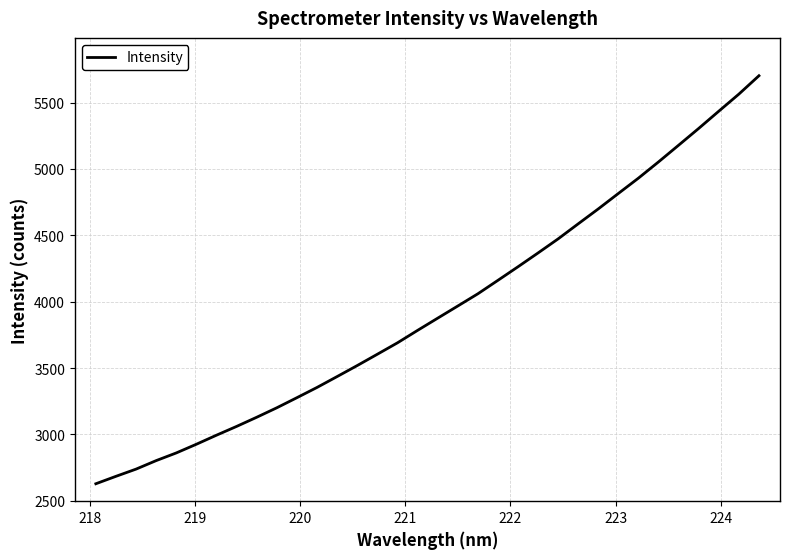

What is the difference between the maximum and minimum values?

3073.8